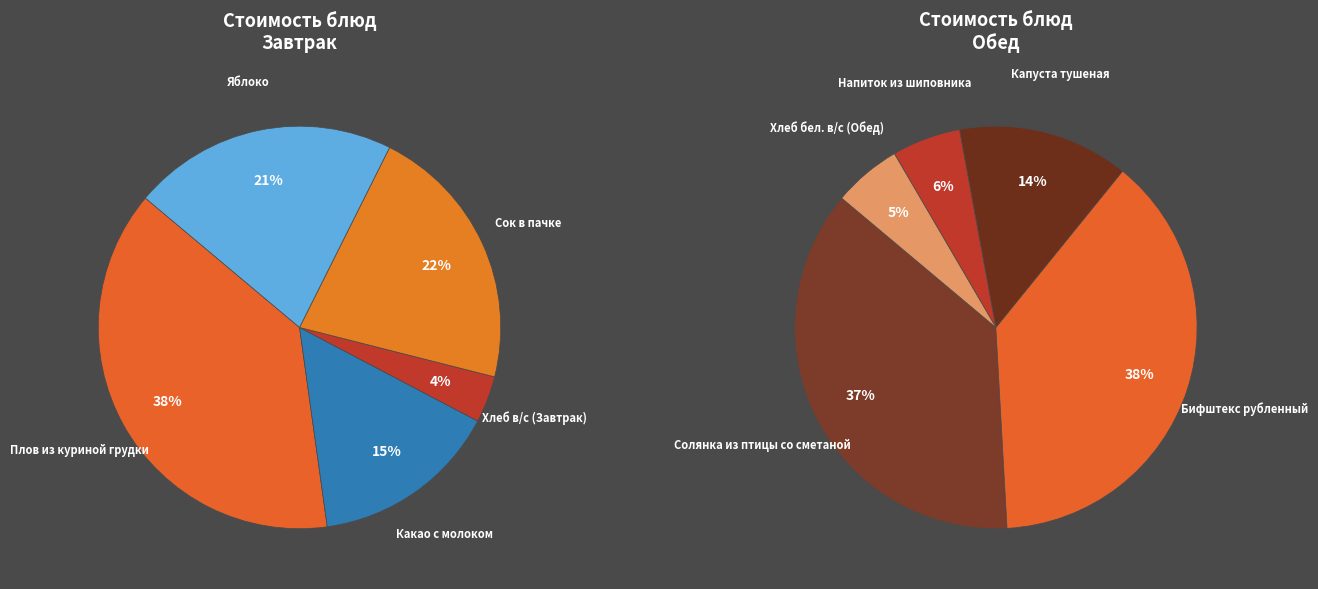

True or false: Хлеб бел. в/с (Обед) accounts for 1% of the total.

False